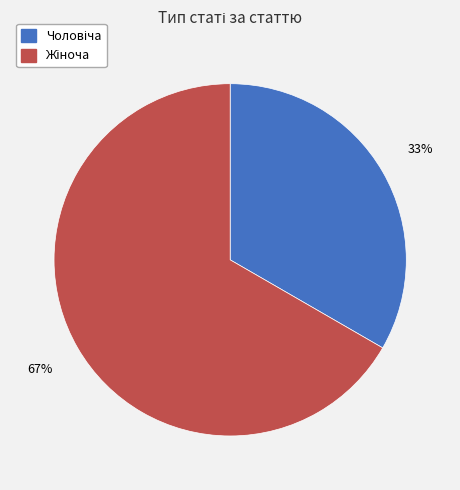

How many slices are in this pie chart?

2